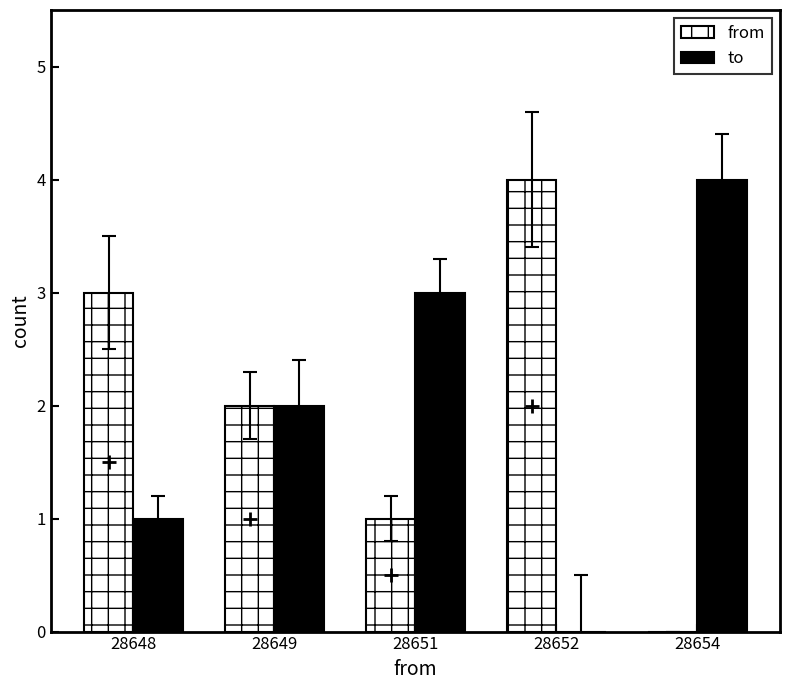

How many groups of bars are there?

5